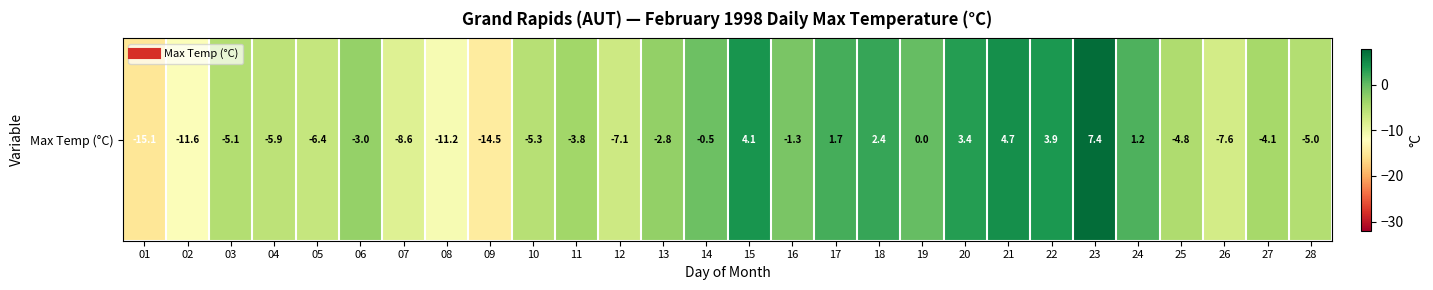

True or false: the data shows 4.9 at 20.

False